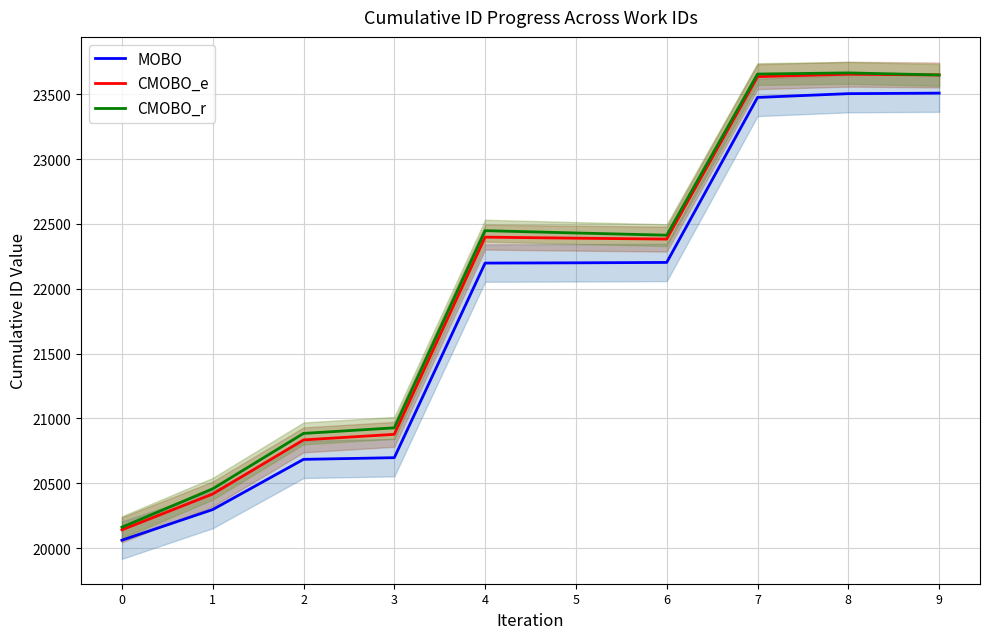

True or false: CMOBO_r and MOBO cross at least once.

False